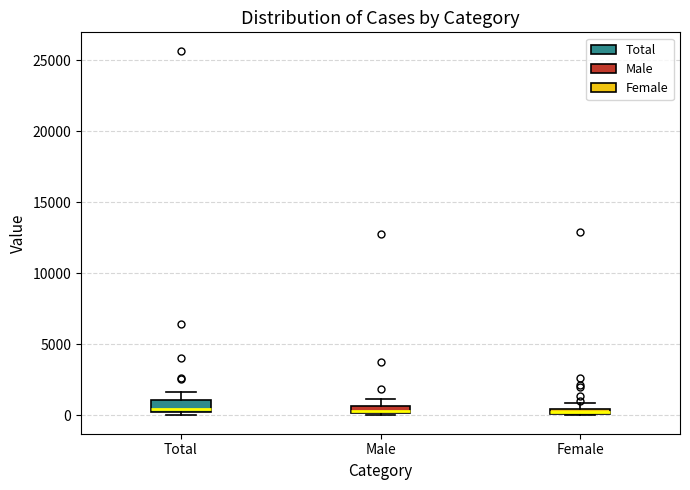

Where is the upper edge of the box for Male on the y-axis? The values are not printed on the chart, so give them approximately, as read against the axis.

500